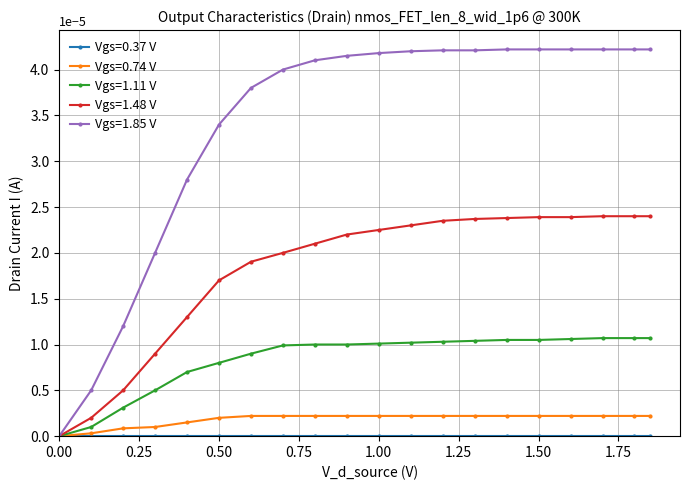

Which series has the largest total across all categories?

Vgs=1.85 V